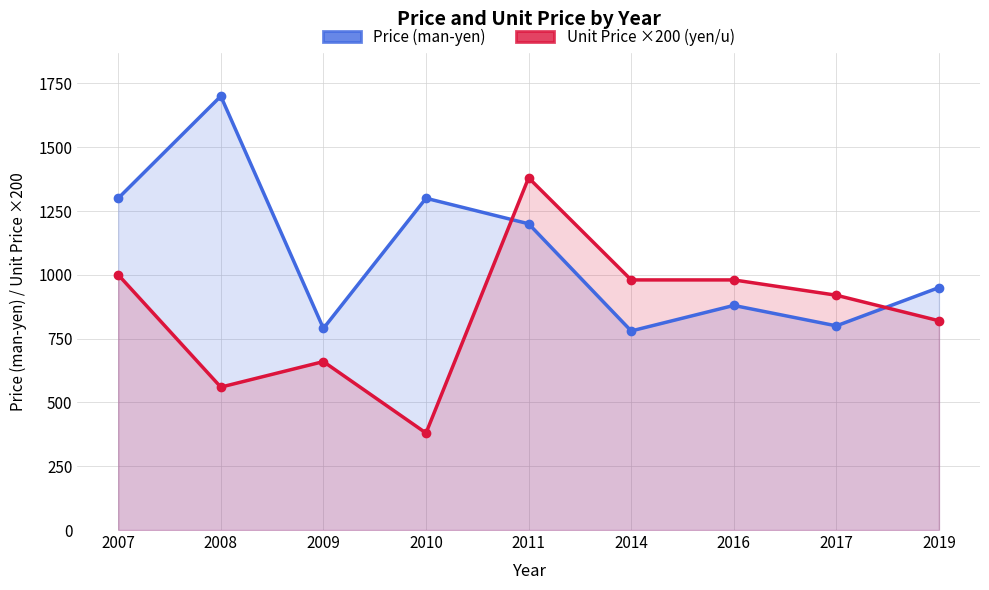

Is the value of Unit Price ×200 (yen/u) at 2011 greater than the value of Price (man-yen) at 2011?

Yes